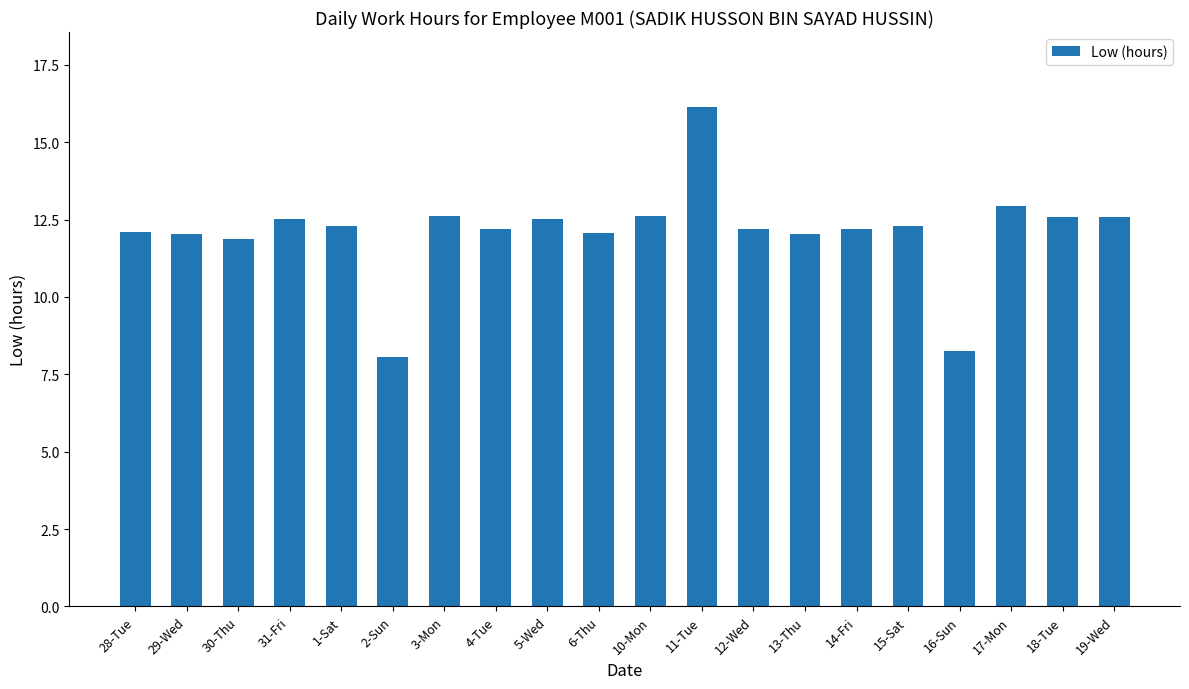

Is it true that the value at 12-Wed is 3.5?

False